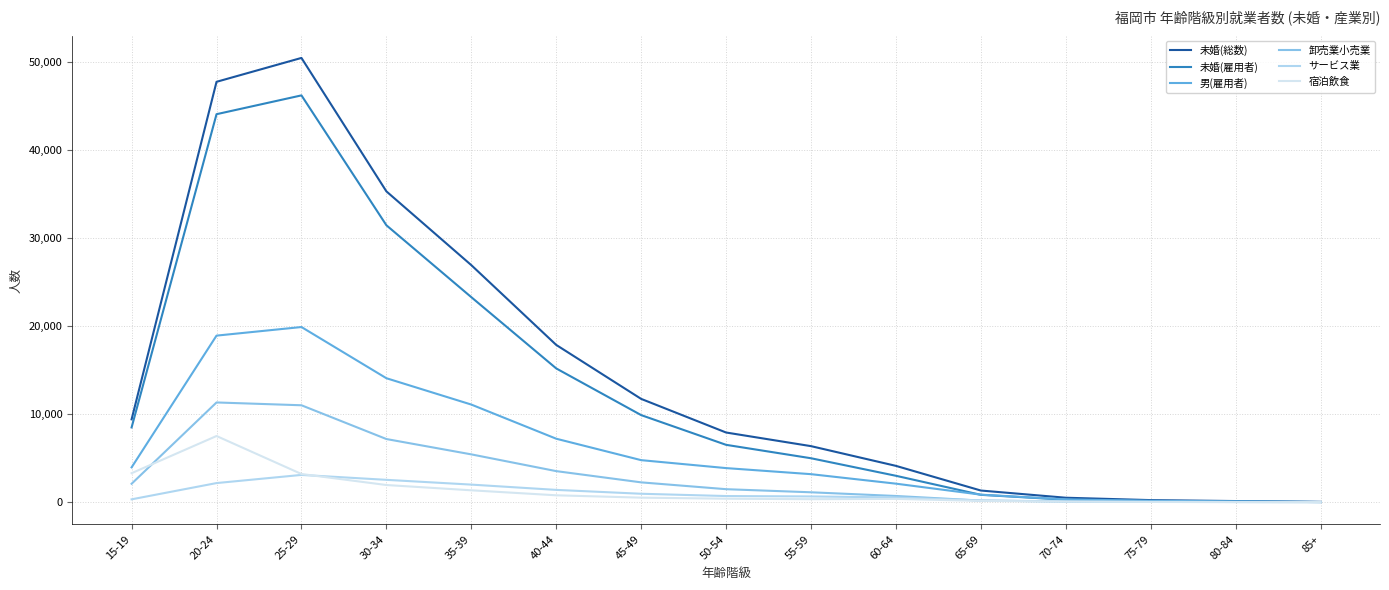

Which series has the largest range (max minus min)?

未婚(総数)